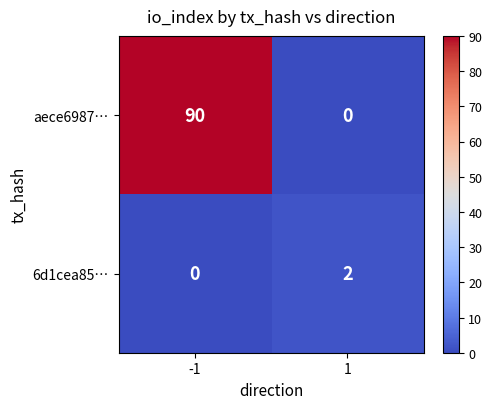

Which series has the largest total across all categories?

aece6987…